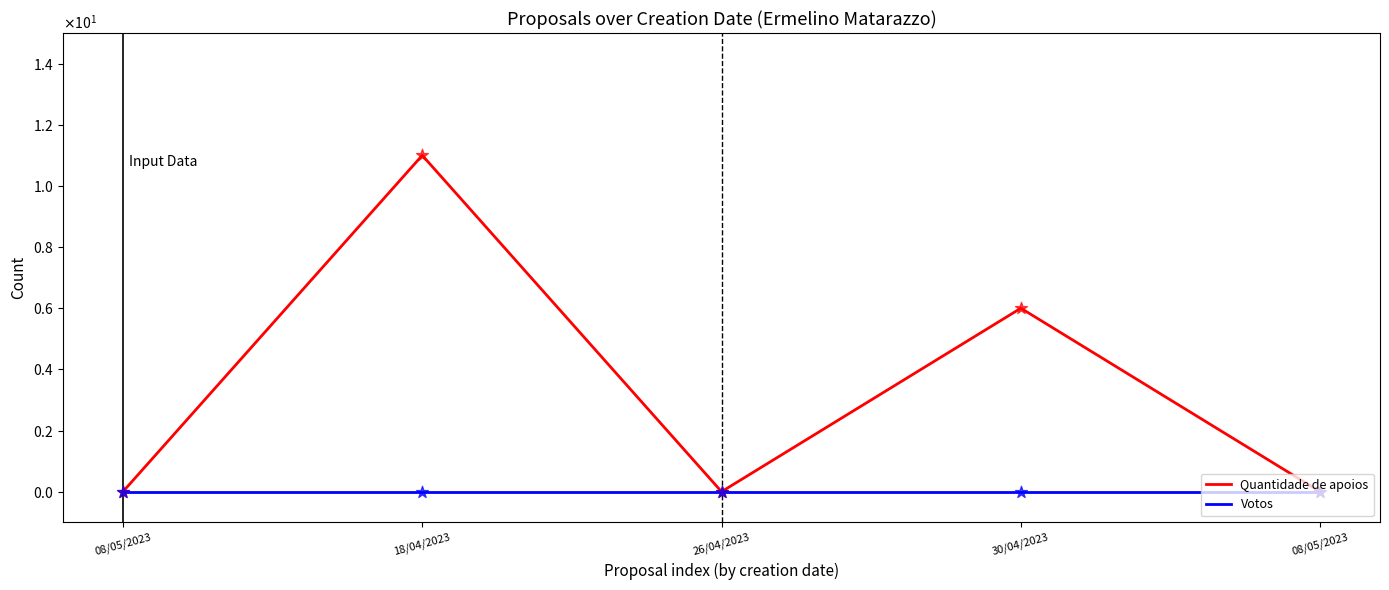

What are all the series names shown in the legend?

Quantidade de apoios, Votos